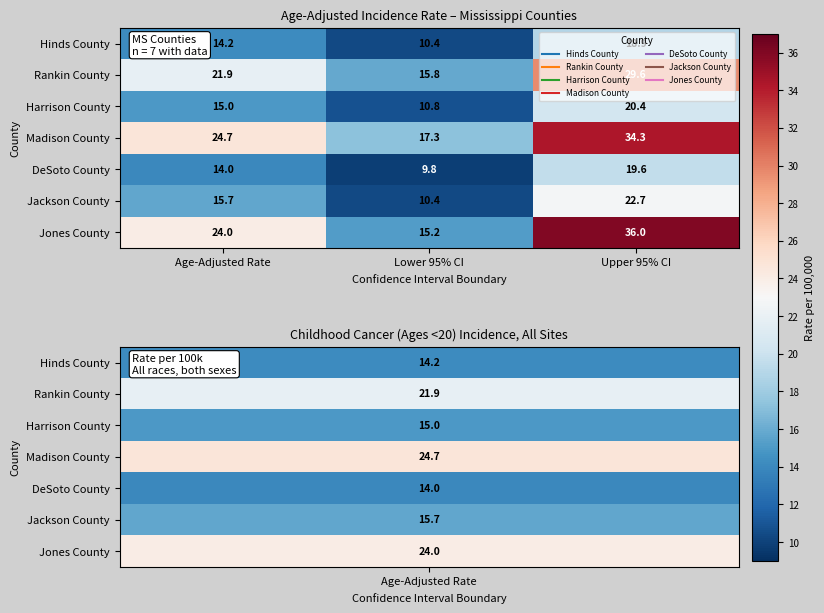

What is the approximate value of DeSoto County at Upper 95% CI?

19.6